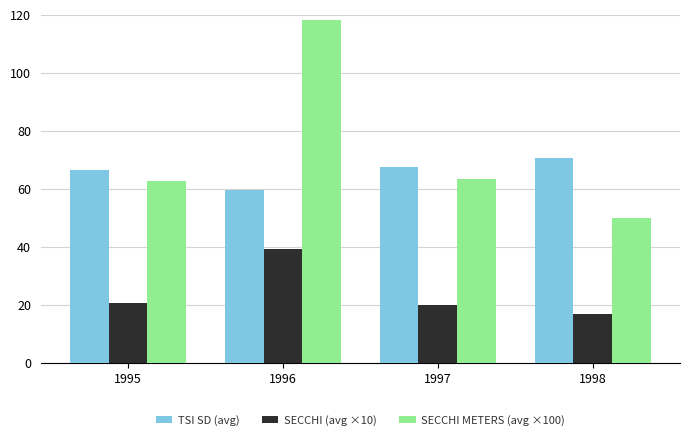

What are all the series names shown in the legend?

TSI SD (avg), SECCHI (avg ×10), SECCHI METERS (avg ×100)